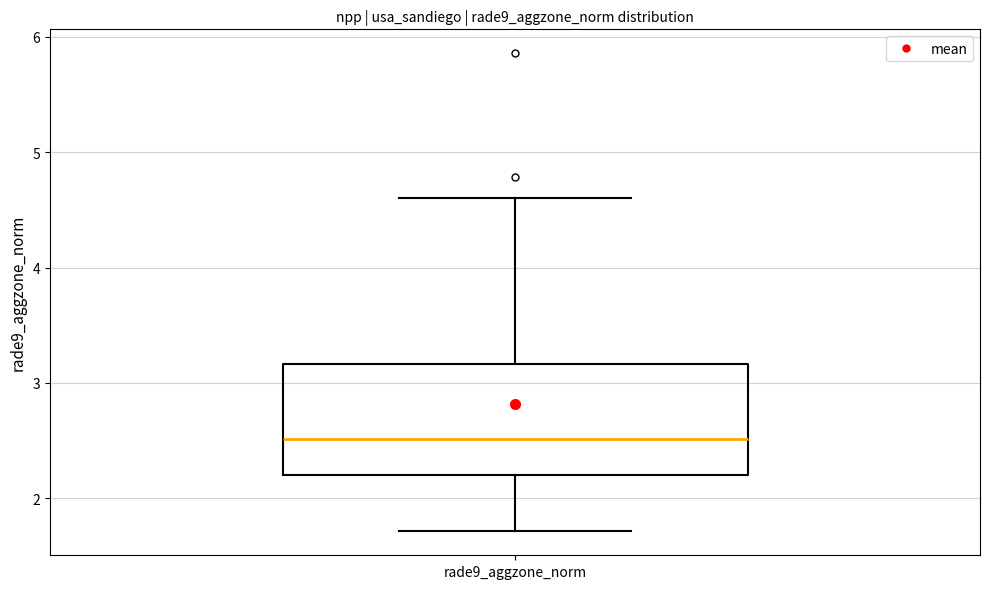

Transcribe this box plot: give where the median line is, the range the box spans, and where the two whiskers end, as read against the y-axis. The values are not printed on the chart, so give them approximately, as read against the axis.

median 2.5, box 2.2 to 3.2, whiskers 1.7 to 4.6